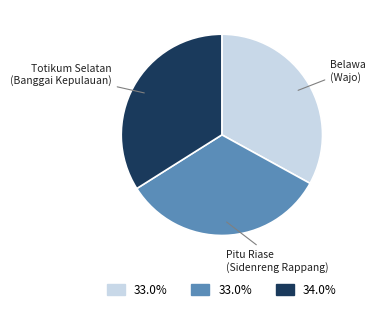

Is there any slice that represents more than half of the pie?

No